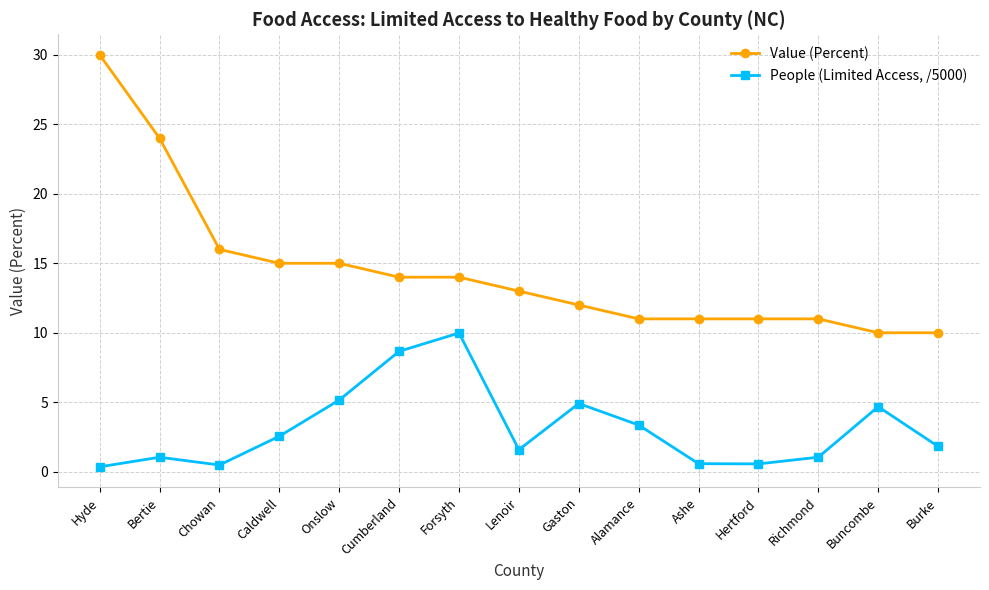

What is the greatest value displayed?

30.0